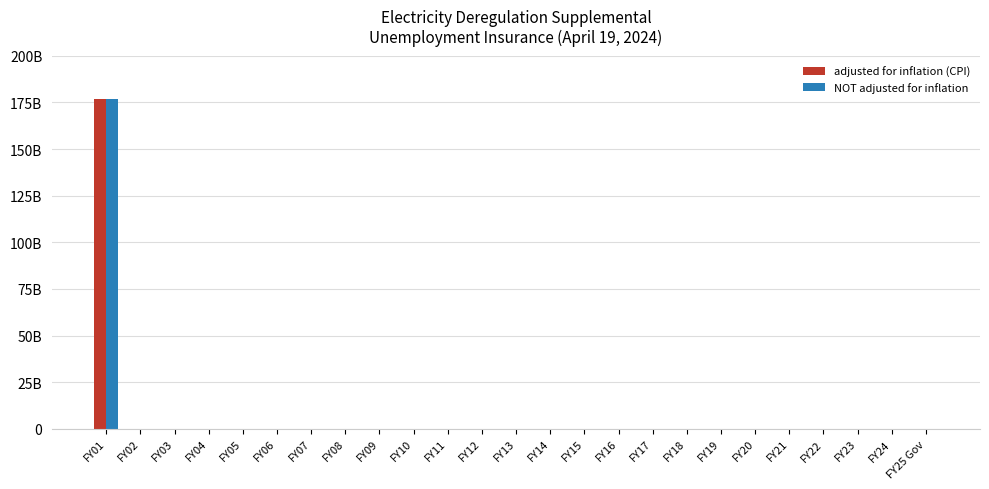

Which has a higher value, FY19 or FY14?

FY19